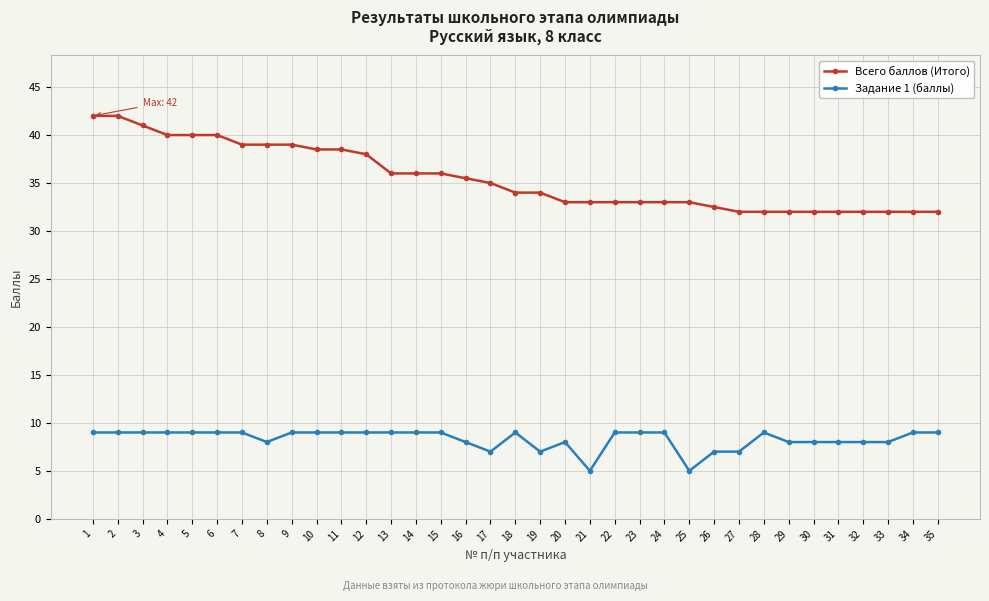

List the series in order of their peak value, highest first.

Всего баллов (Итого), Задание 1 (баллы)